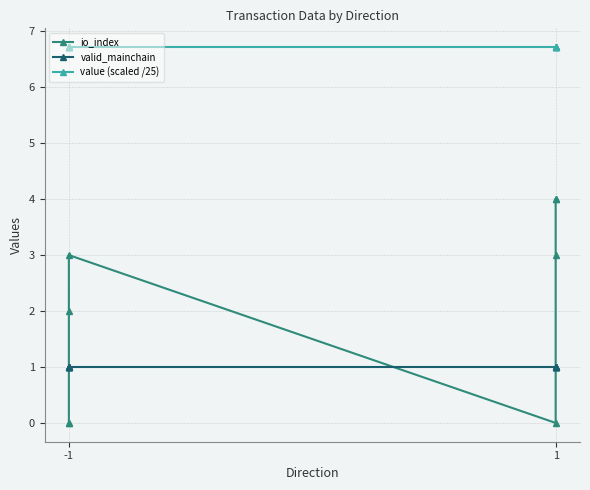

What is the sum of all io_index values?

18.0